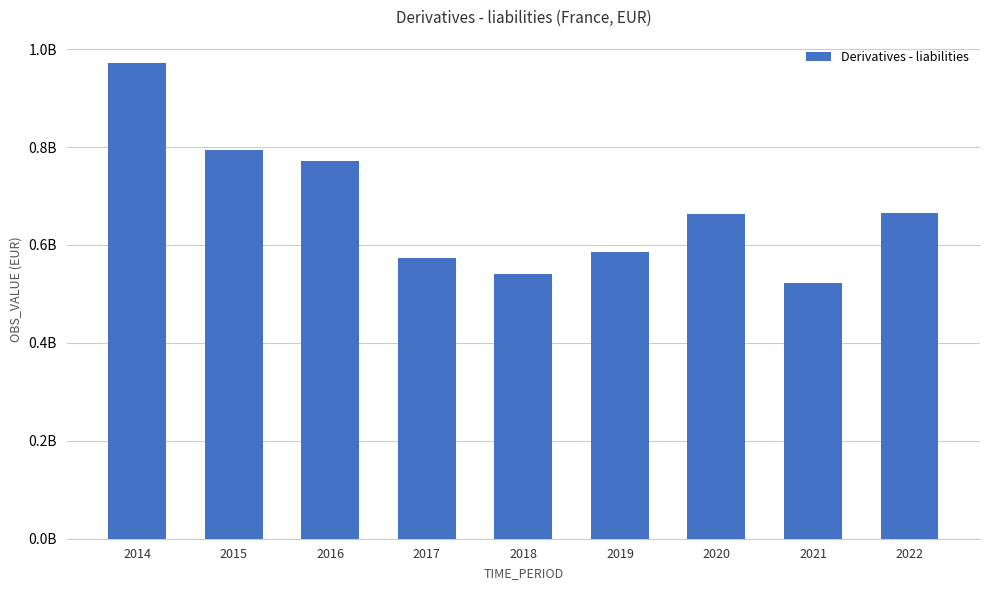

Does the chart contain any negative values?

No